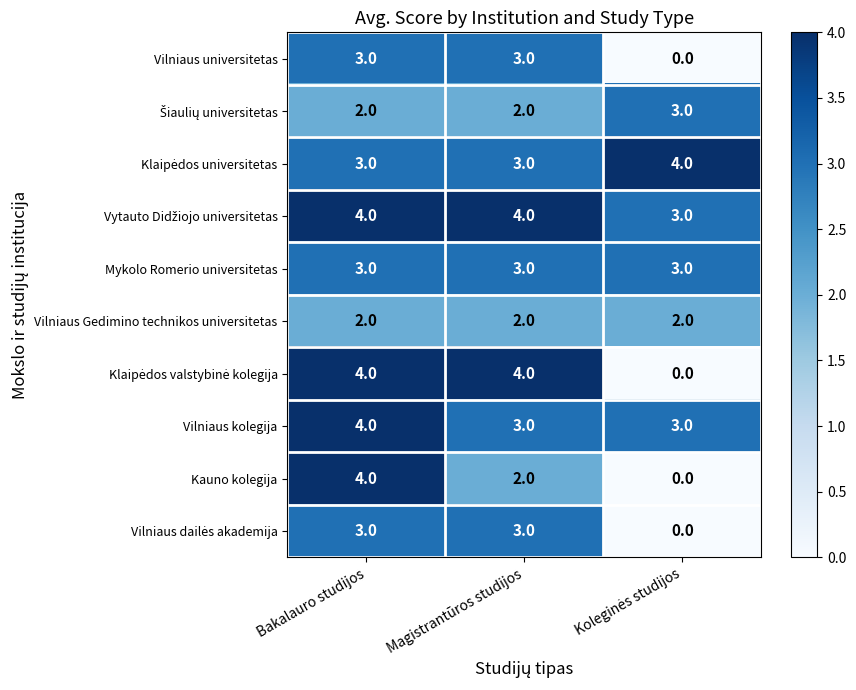

What is the sum of all Vilniaus universitetas values?

6